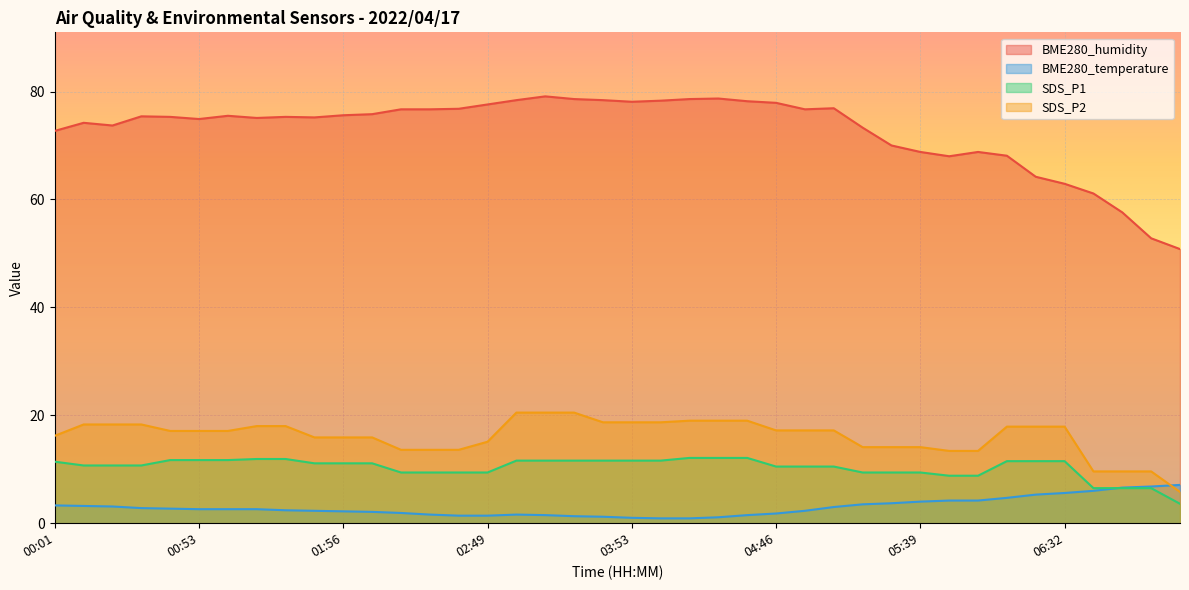

Is the value of SDS_P2 at 00:32 greater than the value of SDS_P1 at 03:10?

Yes